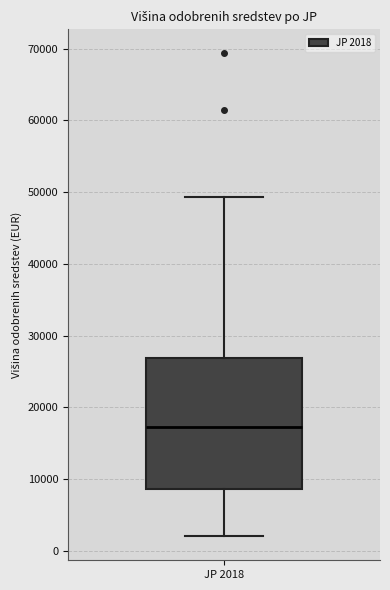

Where is the upper edge of the box for JP 2018 on the y-axis? The values are not printed on the chart, so give them approximately, as read against the axis.

27000